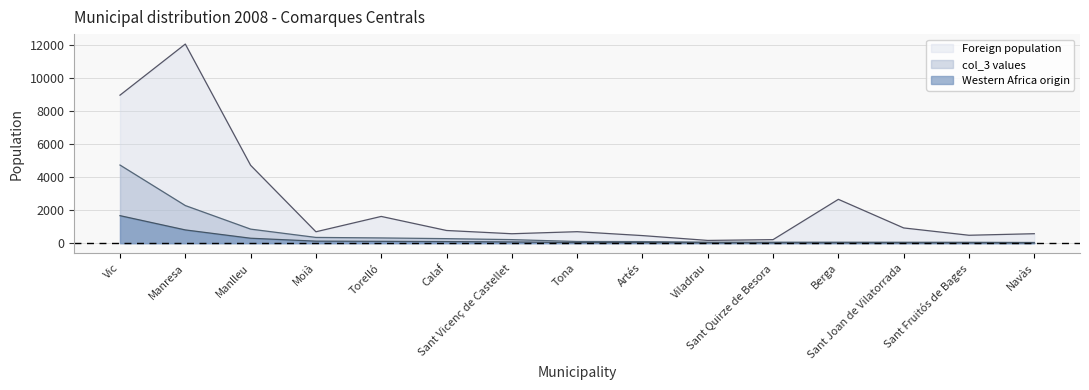

What is the sum of the Foreign population values at Viladrau and Tona?

863